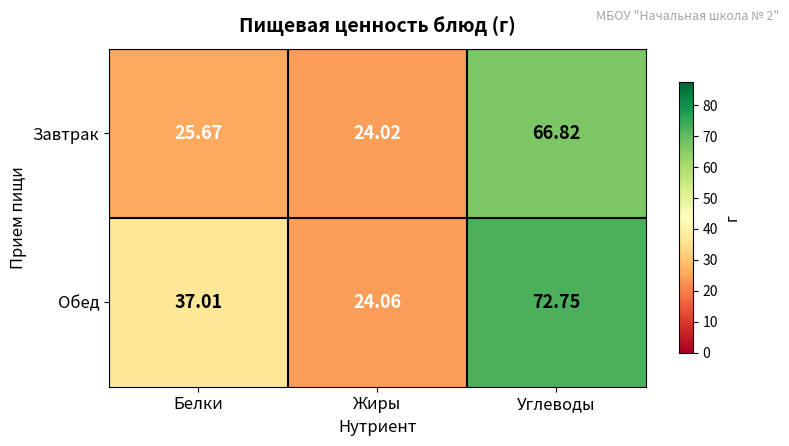

Which series has the largest total across all categories?

Обед